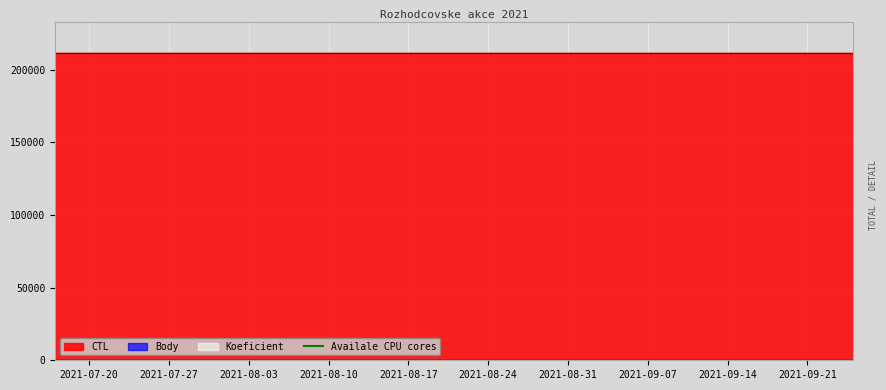

At which label does Koeficient reach its minimum?

2021-07-17